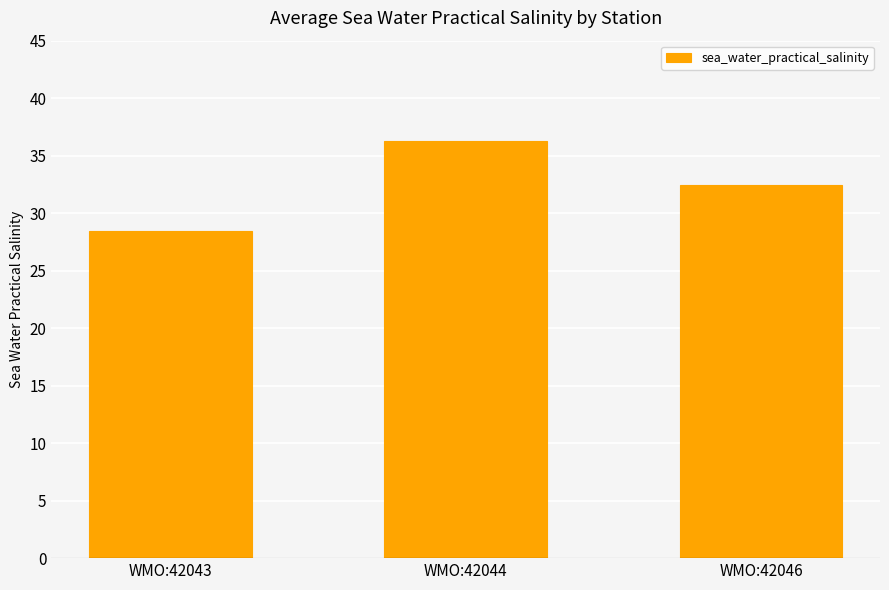

Which has a higher value, WMO:42046 or WMO:42044?

WMO:42044